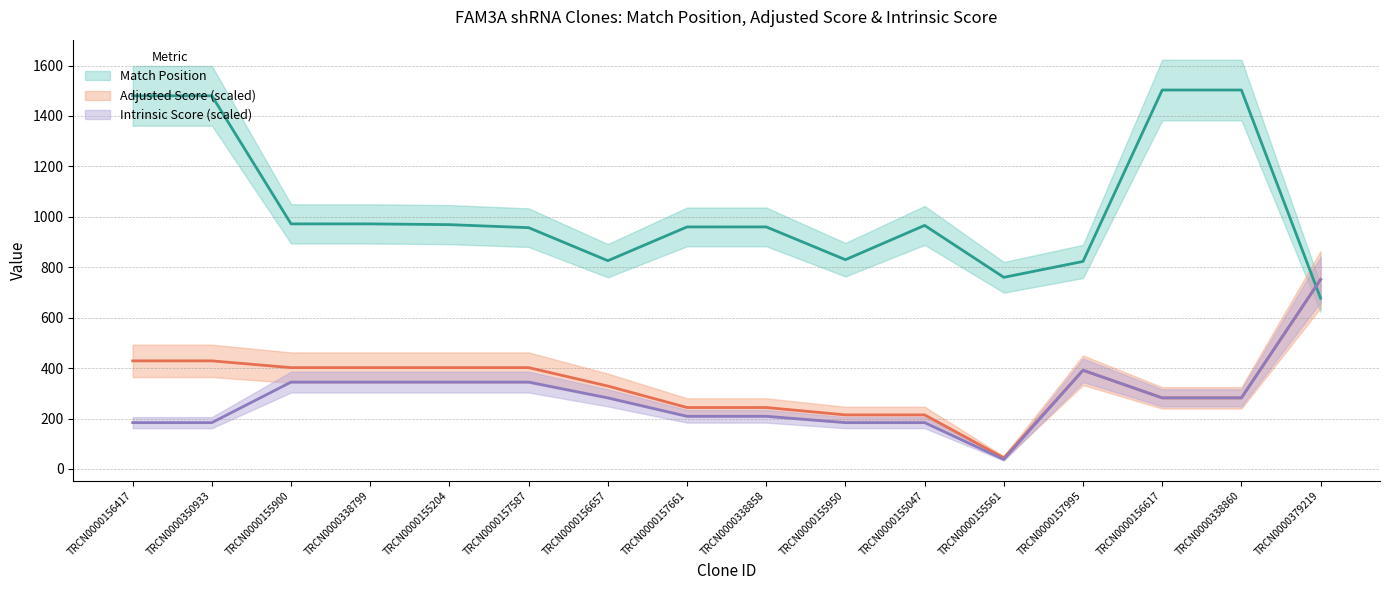

How many data points does each series have?

16